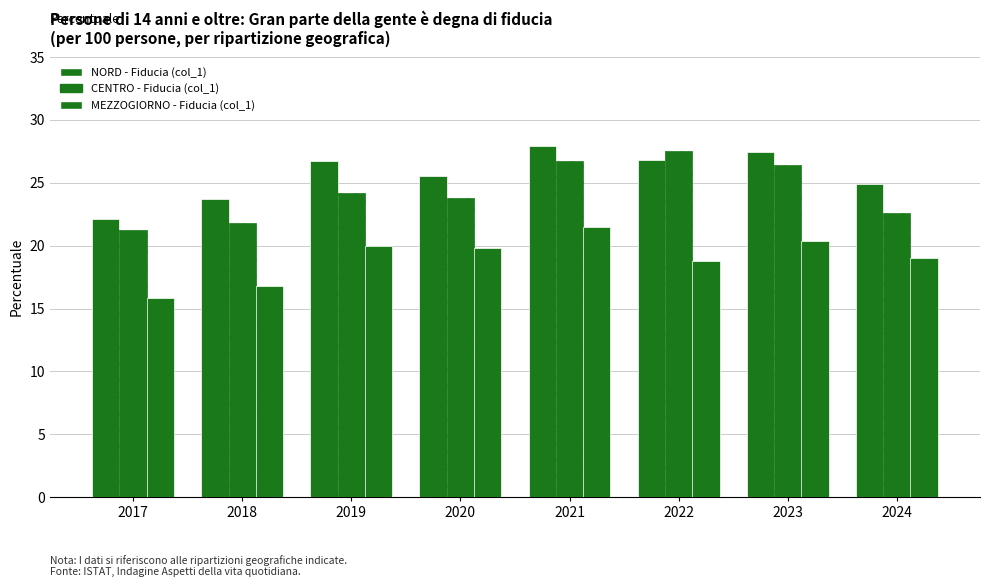

Is the value of CENTRO - Fiducia (col_1) at 2017 greater than the value of MEZZOGIORNO - Fiducia (col_1) at 2021?

No